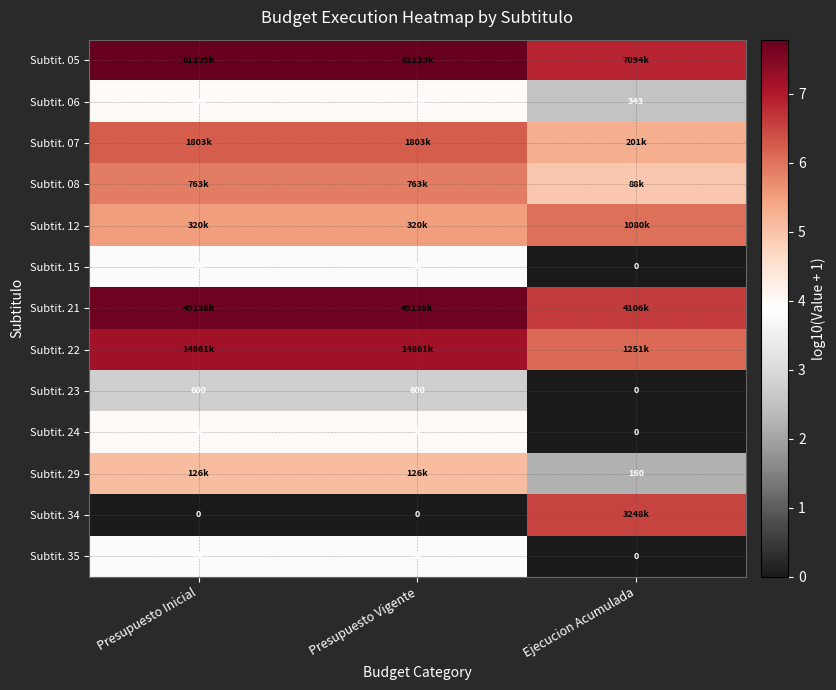

At which label does Subtit. 34 reach its peak?

Ejecucion Acumulada